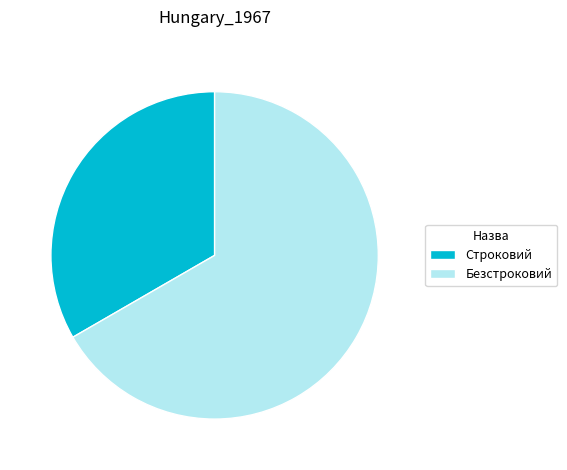

How many segments does this pie chart have?

2